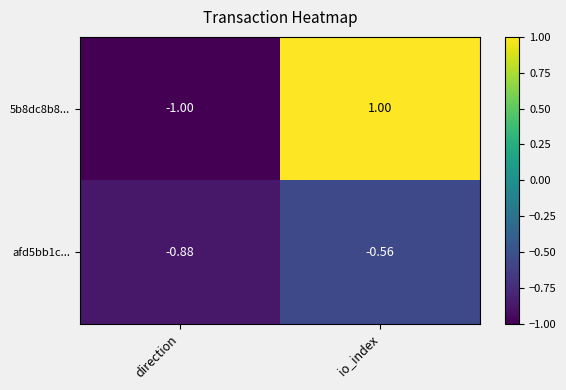

Is the value of afd5bb1c... at direction greater than the value of 5b8dc8b8... at io_index?

No